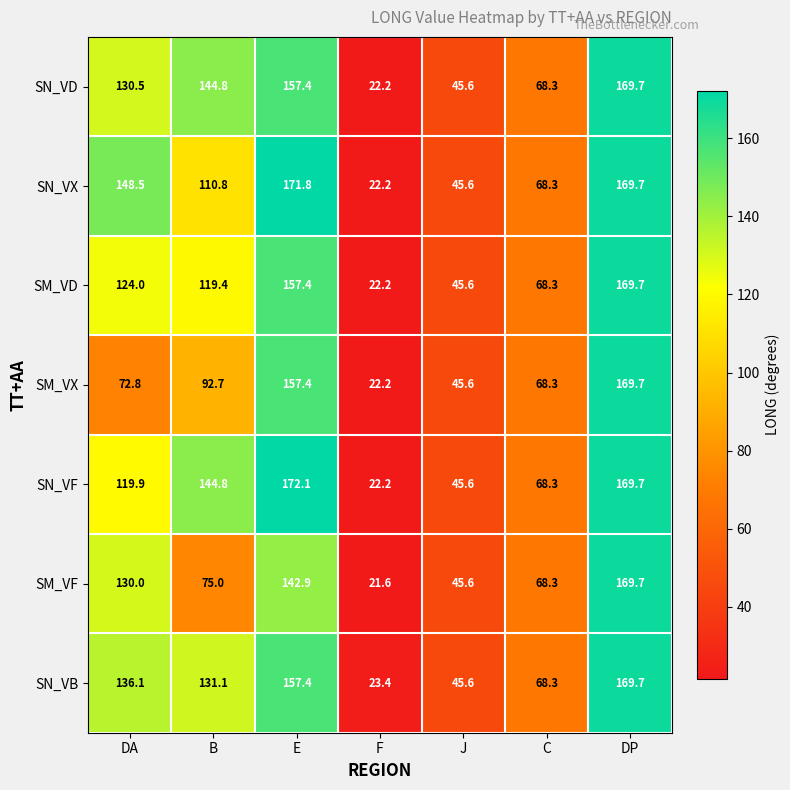

Between F and C, which series saw the biggest shift?

SM_VF